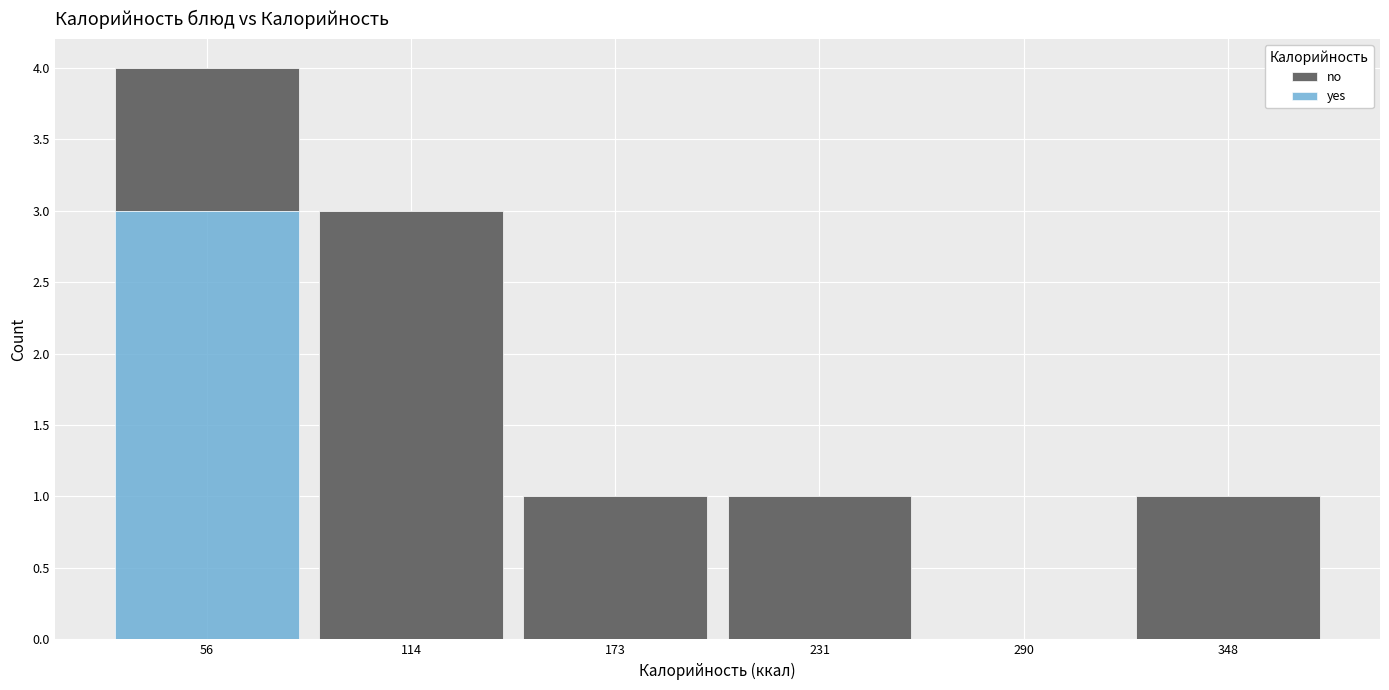

Reading left to right, transcribe this chart: for each stacked bar, give the range it covers on the x-axis and its total height. Neither the bar edges nor the heights are printed on the chart, so give them approximately, as read against the axes.

30 to 90: 4
90 to 140: 3
140 to 200: 1
200 to 260: 1
260 to 320: 0
320 to 380: 1